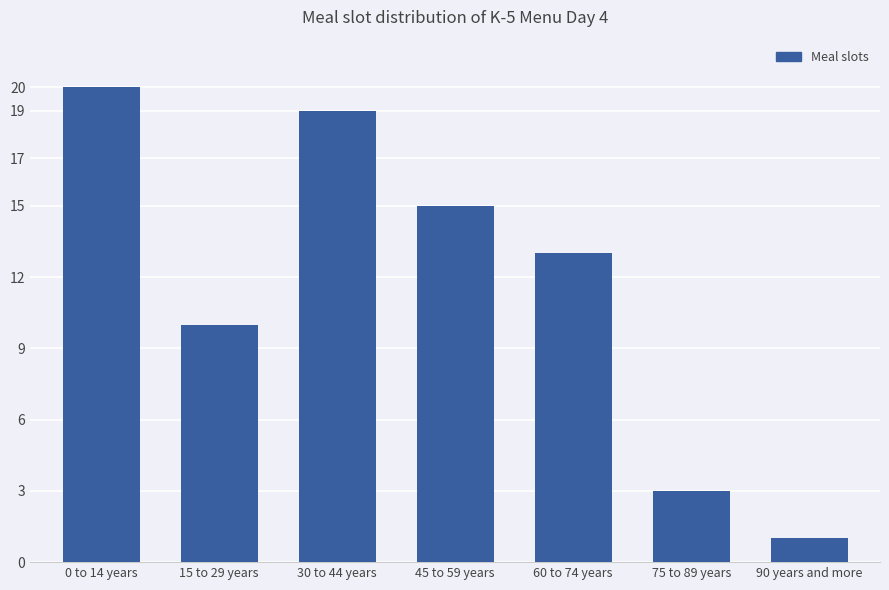

What is the average value?

12